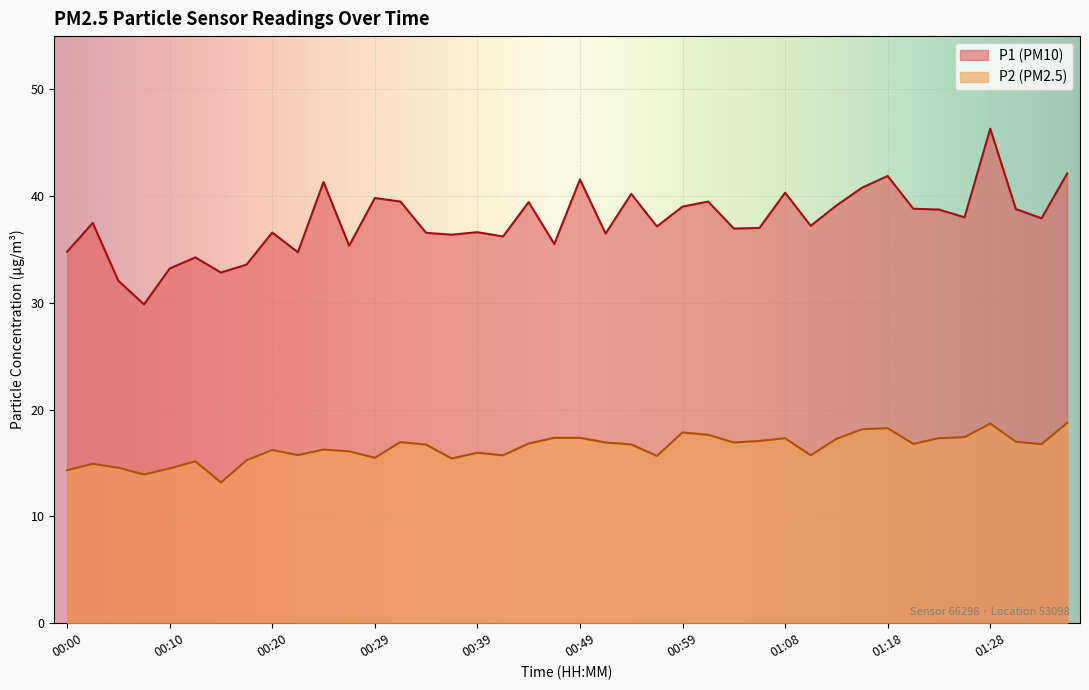

Reading left to right, transcribe all the data shown in this chart.

P1: 34.8	37.5	32.1	29.9	33.2	34.3	32.9	33.6	36.6	34.8	41.3	35.4	39.8	39.5	36.6	36.4	36.6	36.2	39.5	35.5	41.6	36.5	40.2	37.2	39.0	39.5	37.0	37.0	40.3	37.2	39.1	40.8	41.9	38.8	38.8	38.0	46.3	38.8	37.9	42.1
P2: 14.3	14.9	14.6	13.9	14.5	15.2	13.2	15.3	16.2	15.8	16.3	16.1	15.5	17.0	16.7	15.4	16.0	15.7	16.8	17.4	17.4	16.9	16.8	15.7	17.9	17.6	16.9	17.1	17.3	15.7	17.3	18.2	18.3	16.8	17.3	17.4	18.7	17.0	16.8	18.8